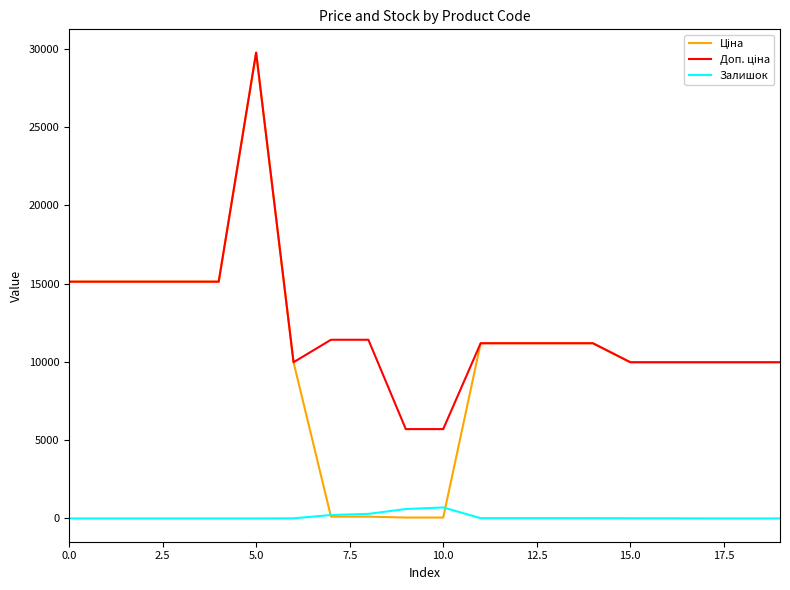

True or false: Доп. ціна and Ціна cross at least once.

False